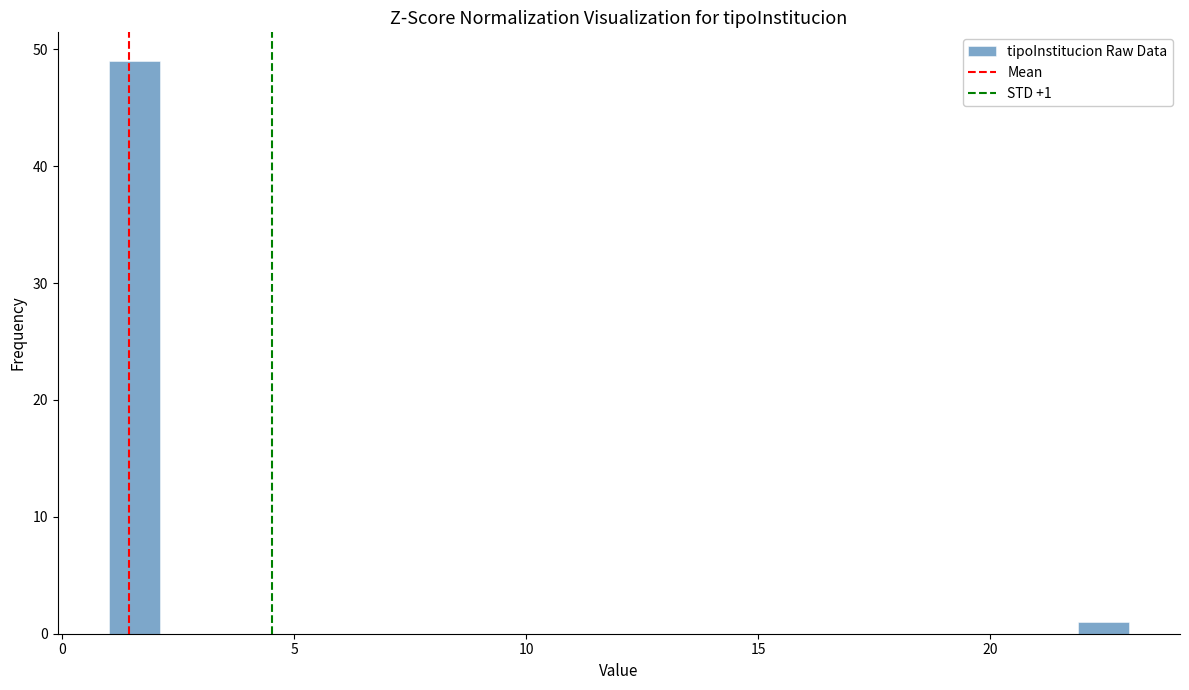

Read against the x-axis, roughly where is the centre of the tallest bar?

1.5